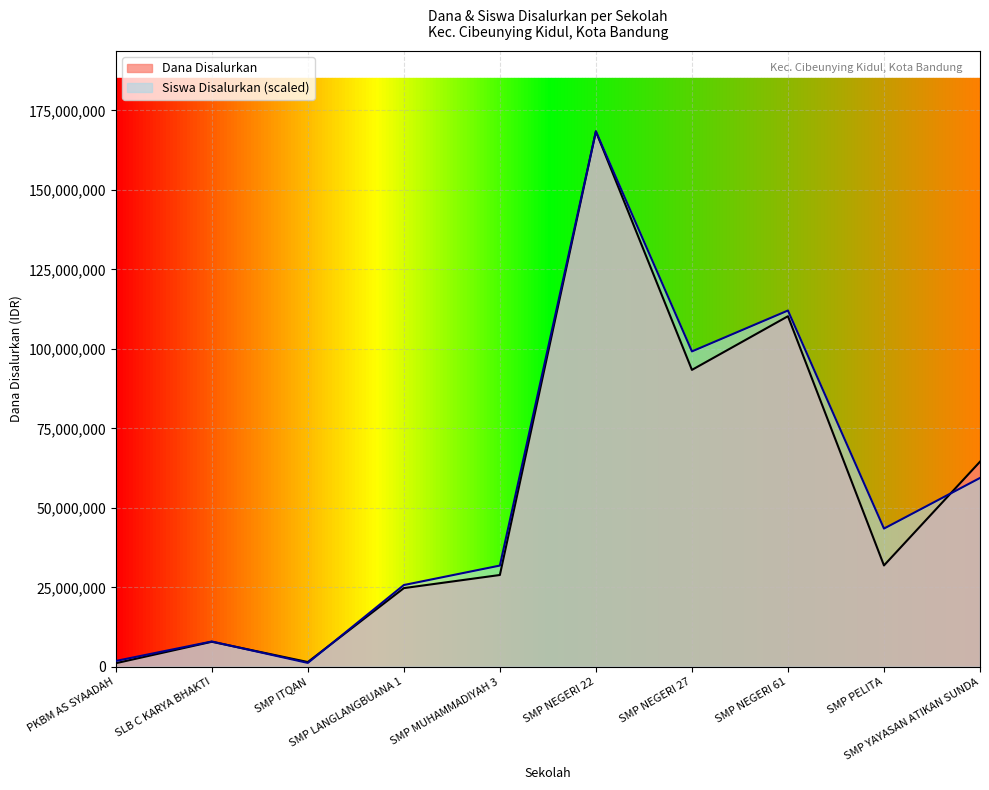

Which series ends up on top after the final intersection of Dana Disalurkan and Siswa Disalurkan?

Dana Disalurkan